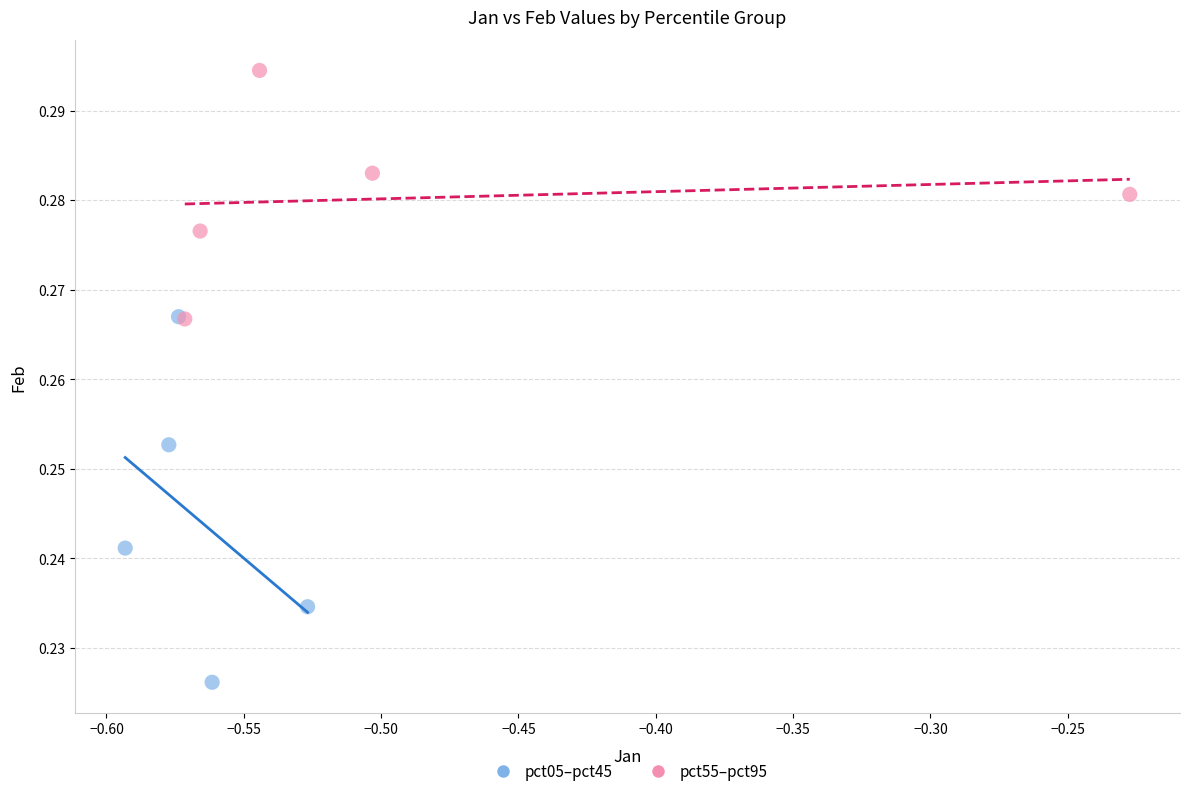

Which series has the widest spread of Y values?

pct05–pct45